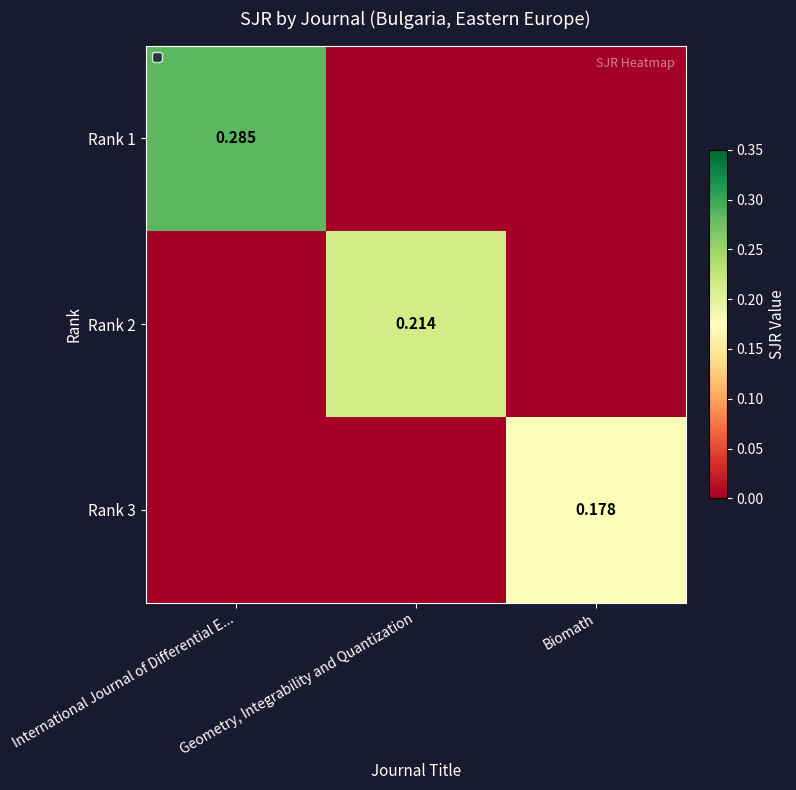

How many distinct data groups are displayed?

3